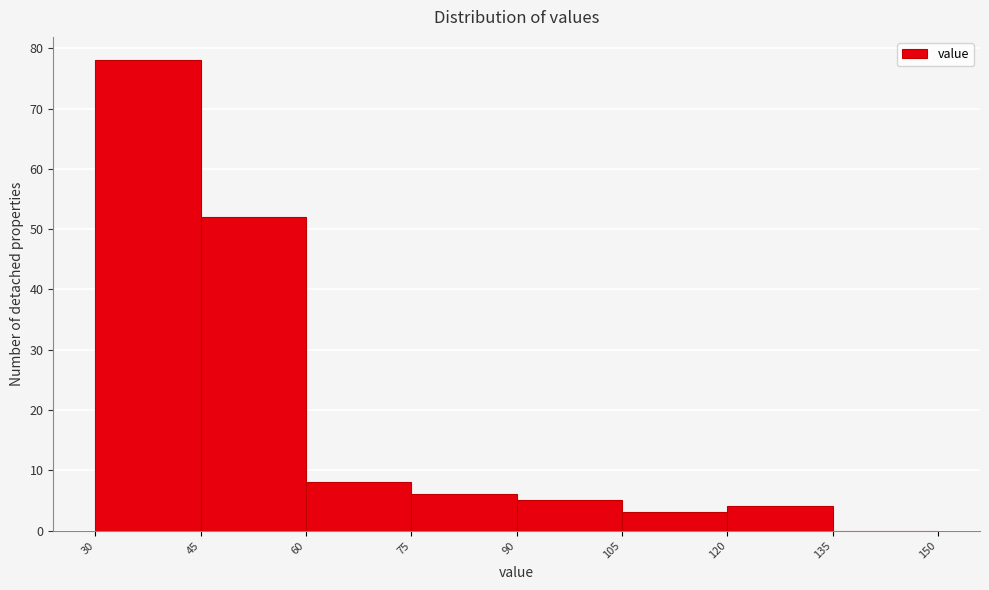

Reading left to right, transcribe this chart: for each bar, give the range it covers on the x-axis and its height. The values are not printed on the chart, so give them approximately, as read against the axis.

30 to 45: 78
45 to 60: 52
60 to 75: 8
75 to 90: 6
90 to 105: 5
105 to 120: 3
120 to 135: 4
135 to 150: 0